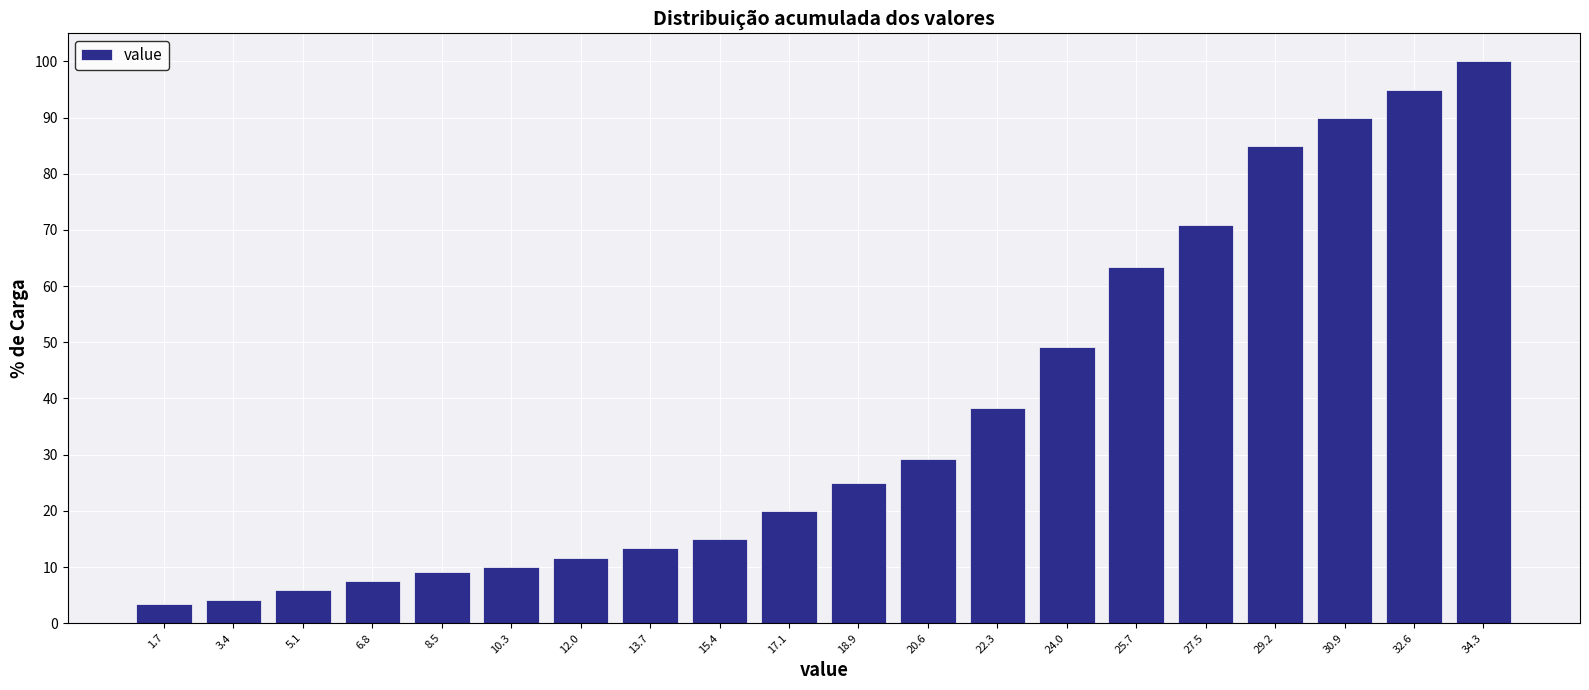

Reading left to right, list every bar in this chart as the range it spans on the x-axis followed by its height. Neither the bar edges nor the heights are printed on the chart, so give them approximately, as read against the axes.

0.80 to 2.52: 3
2.52 to 4.24: 4
4.24 to 5.96: 6
5.96 to 7.68: 8
7.68 to 9.40: 9
9.40 to 11.12: 10
11.12 to 12.84: 12
12.84 to 14.56: 13
14.56 to 16.28: 15
16.28 to 18.00: 20
18.00 to 19.72: 25
19.72 to 21.44: 29
21.44 to 23.16: 38
23.16 to 24.88: 49
24.88 to 26.60: 63
26.60 to 28.32: 71
28.32 to 30.04: 85
30.04 to 31.76: 90
31.76 to 33.48: 95
33.48 to 35.20: 100